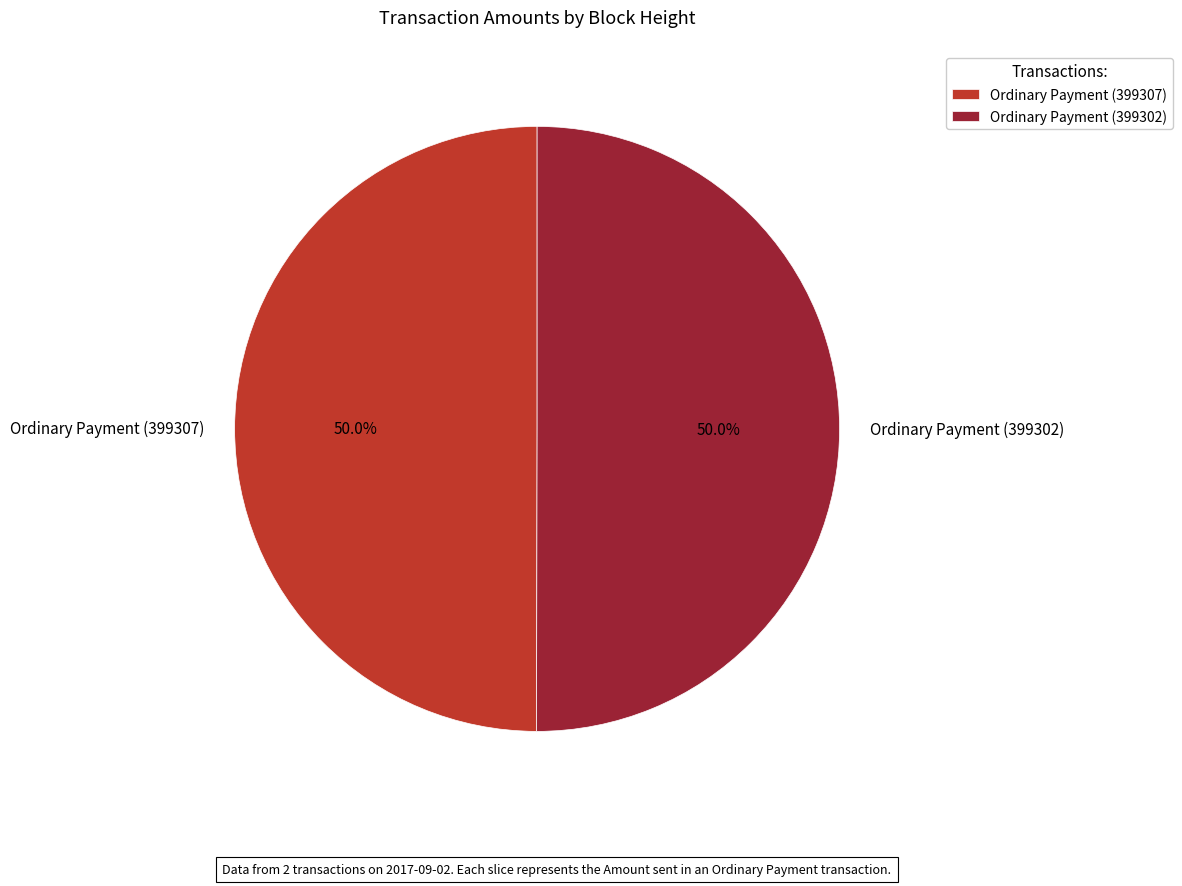

To the nearest percent, what is the average slice percentage?

50%